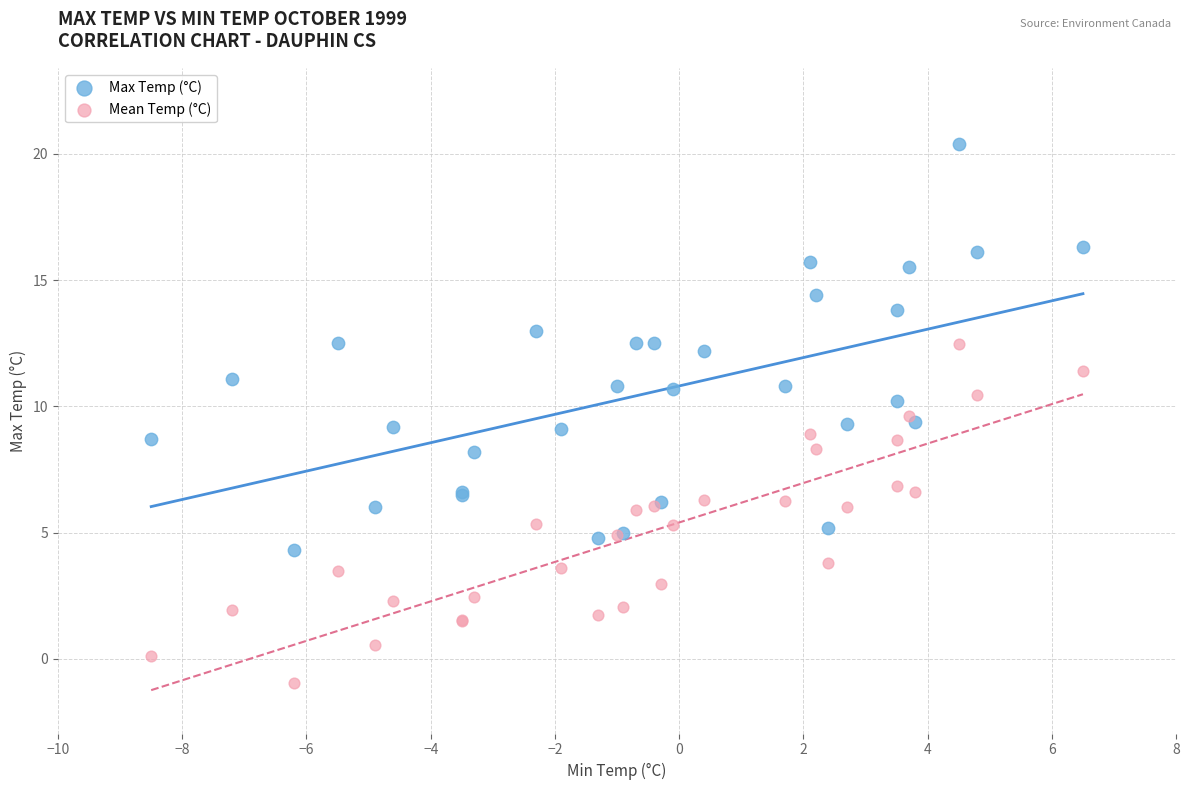

What are all the series names shown in the legend?

Max Temp (°C), Mean Temp (°C)